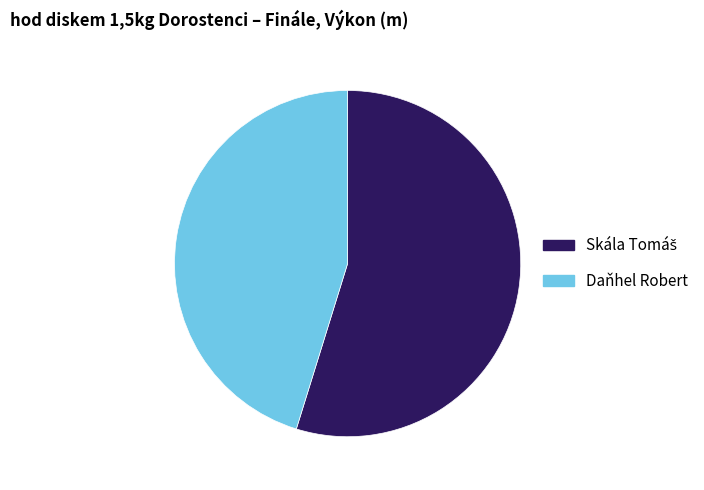

The Daňhel Robert slice represents 39% of the pie. True or false?

False